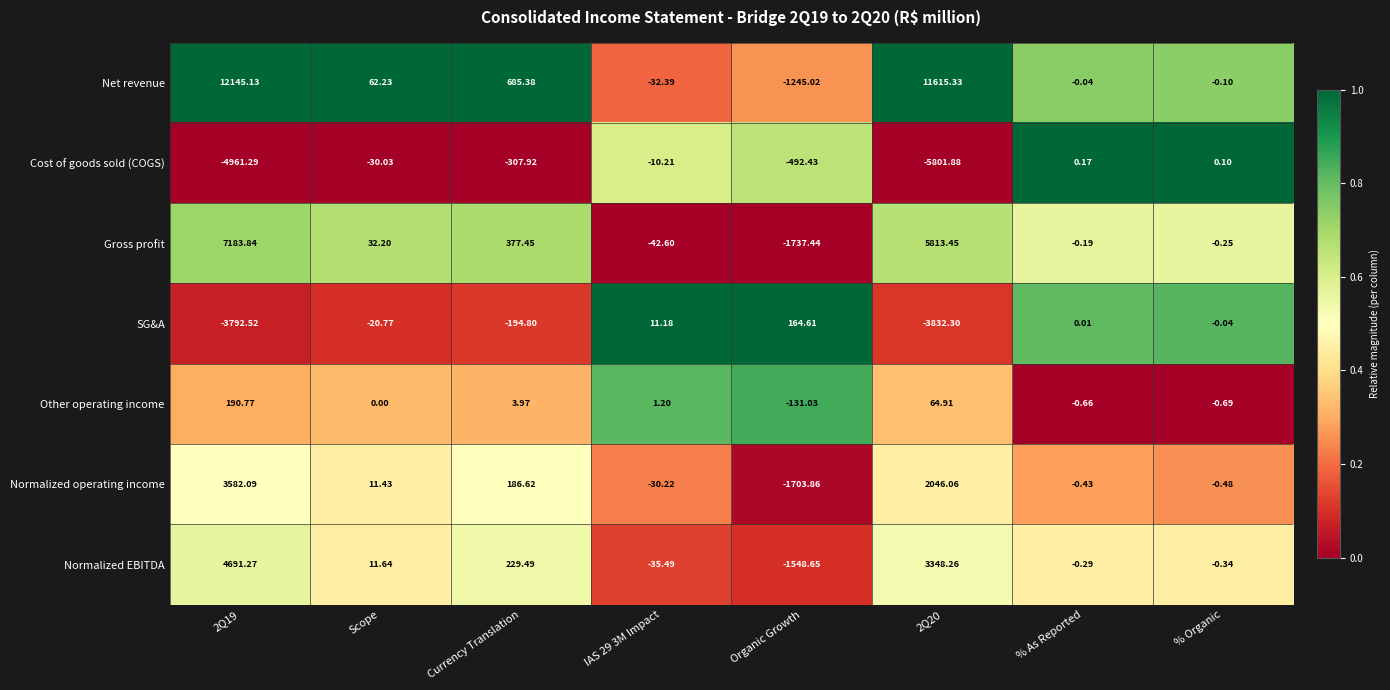

At which label does Other operating income reach its minimum?

Organic Growth